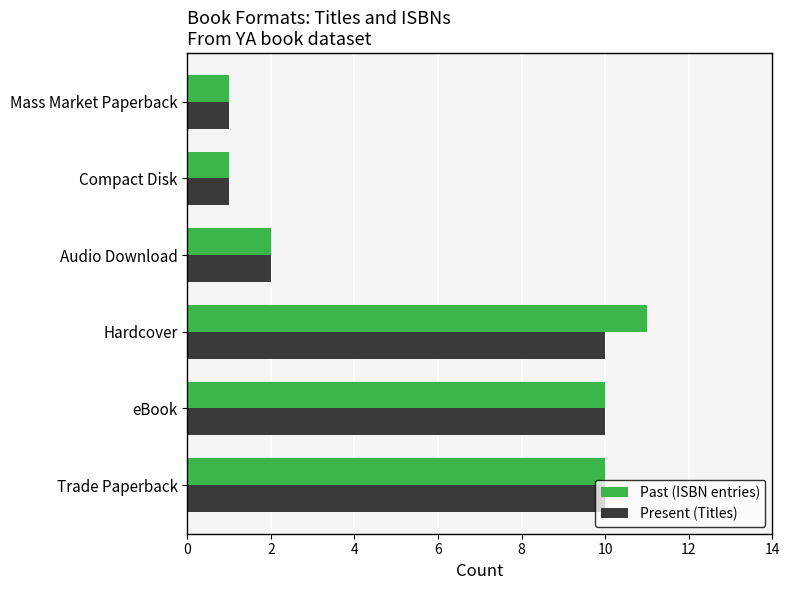

How many data points does each series have?

6